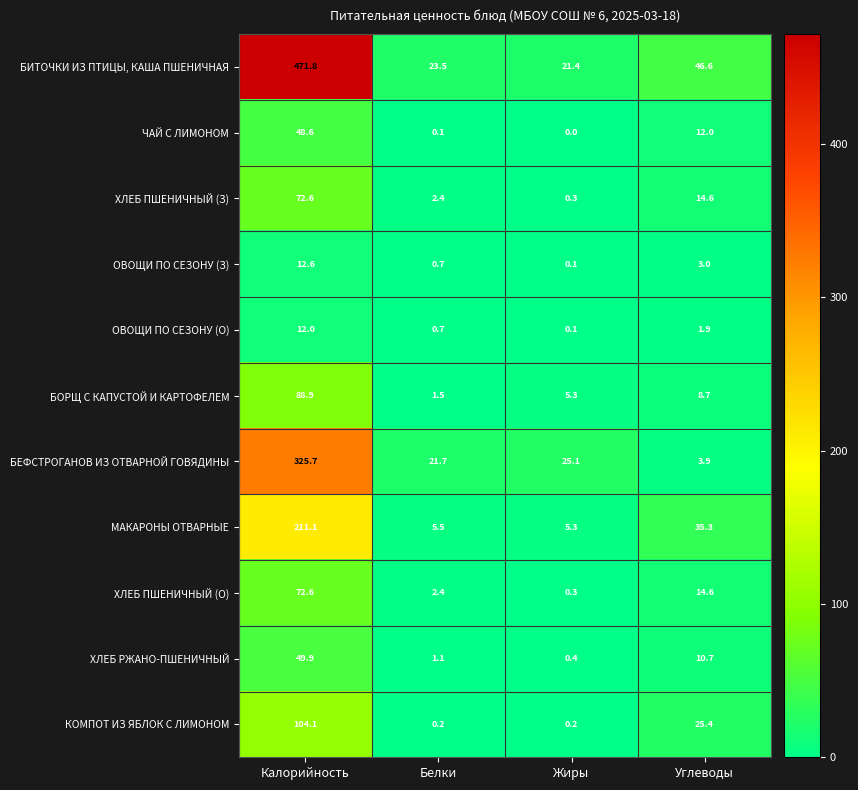

What is the total value across all series at Жиры?

58.5